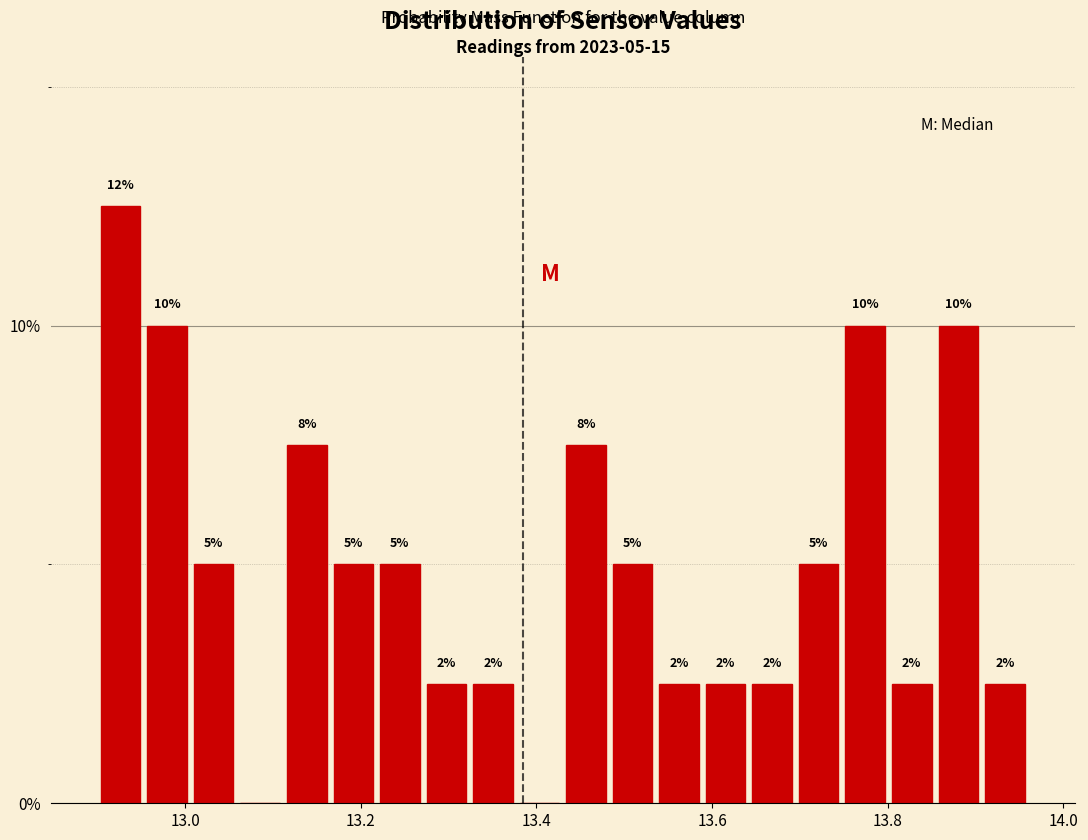

Read against the x-axis, roughly where is the centre of the tallest bar?

12.92